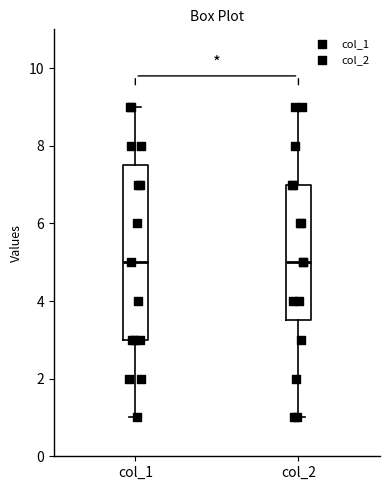

Reading left to right, read every box against the y-axis: the position of its median line, the range the box covers, and the ends of its whiskers. The values are not printed on the chart, so give them approximately, as read against the axis.

col_1: median 5.0, box 3.0 to 7.6, whiskers 1.0 to 9.0
col_2: median 5.0, box 3.6 to 7.0, whiskers 1.0 to 9.0